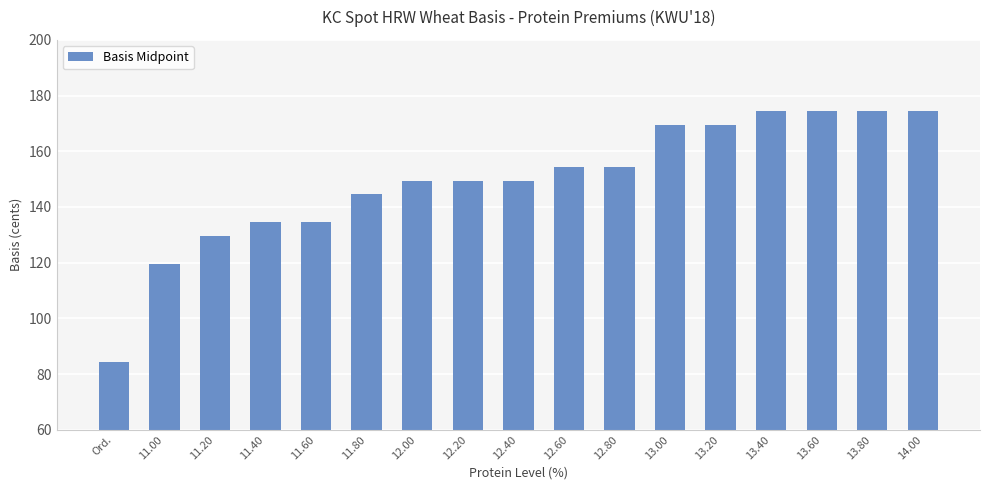

What is the maximum value shown in the chart?

174.5